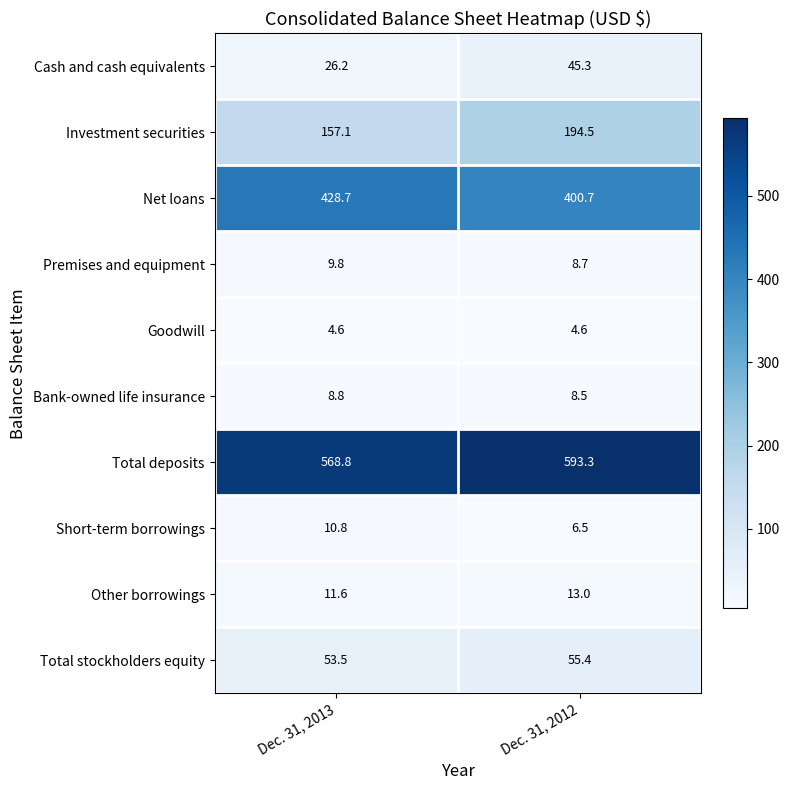

Which category has the highest value in the Net loans series?

Dec. 31, 2013